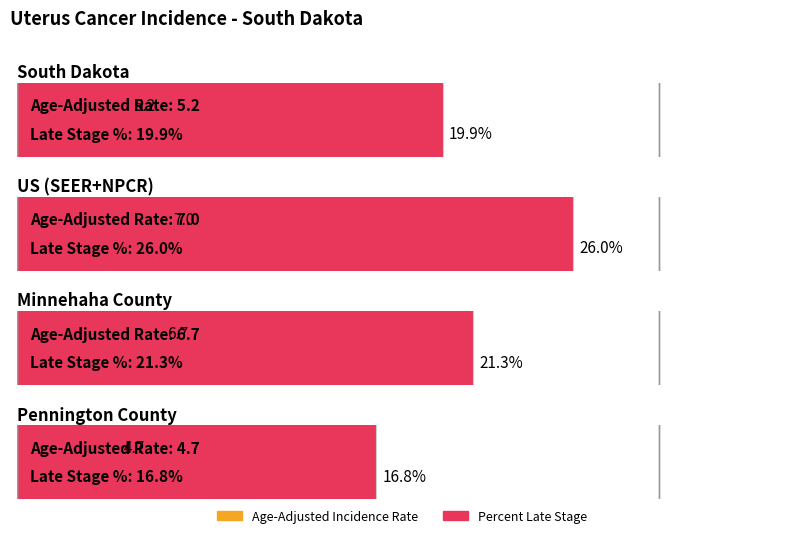

True or false: Age-Adjusted Incidence Rate has a value of 4.7 at Pennington County.

True